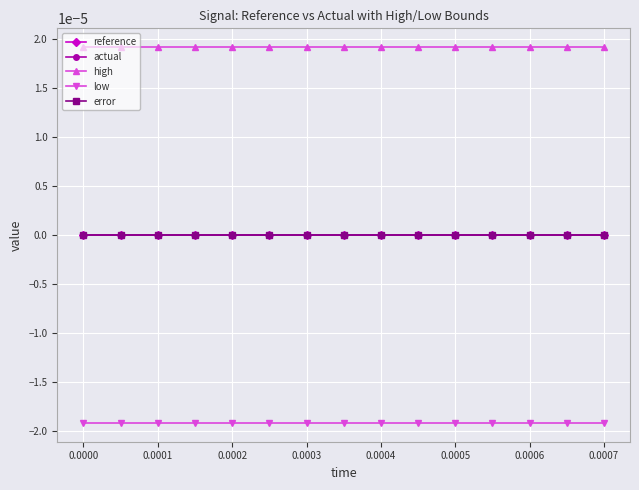

What are all the series names shown in the legend?

reference, actual, high, low, error